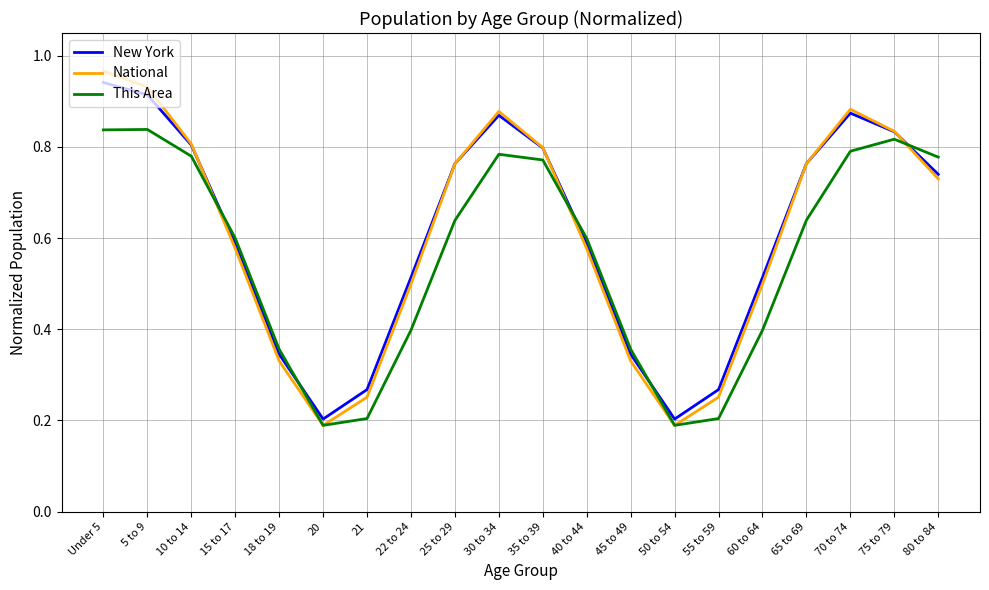

True or false: National has more than 0 points higher than both neighbors.

True